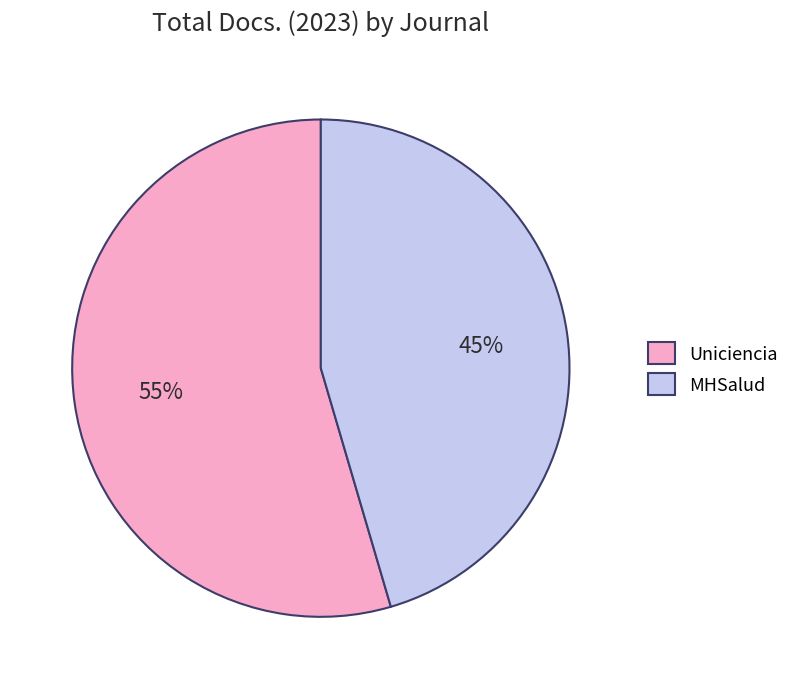

The Uniciencia slice represents 55% of the pie. True or false?

True